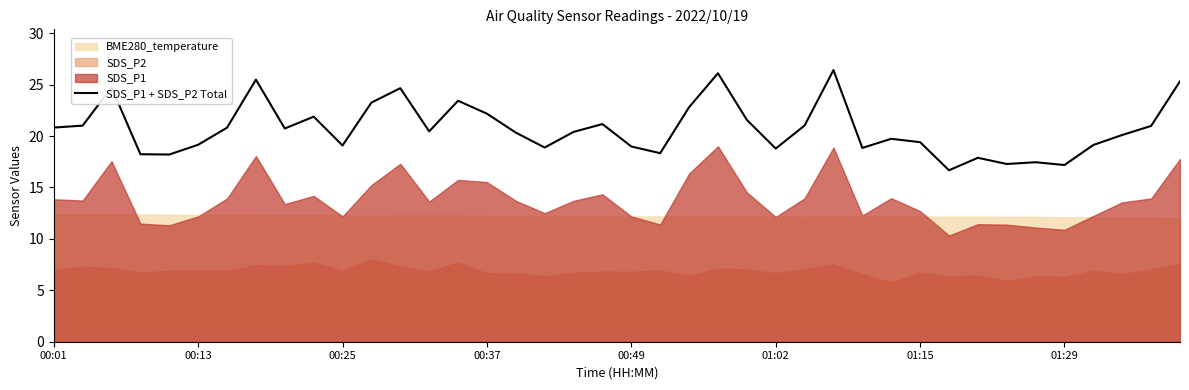

The value at 39 is 25.3. True or false?

True